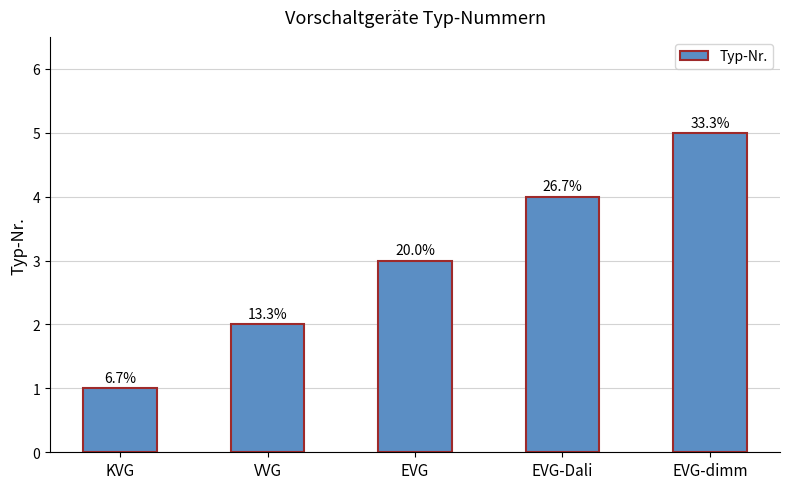

Does the chart contain any negative values?

No